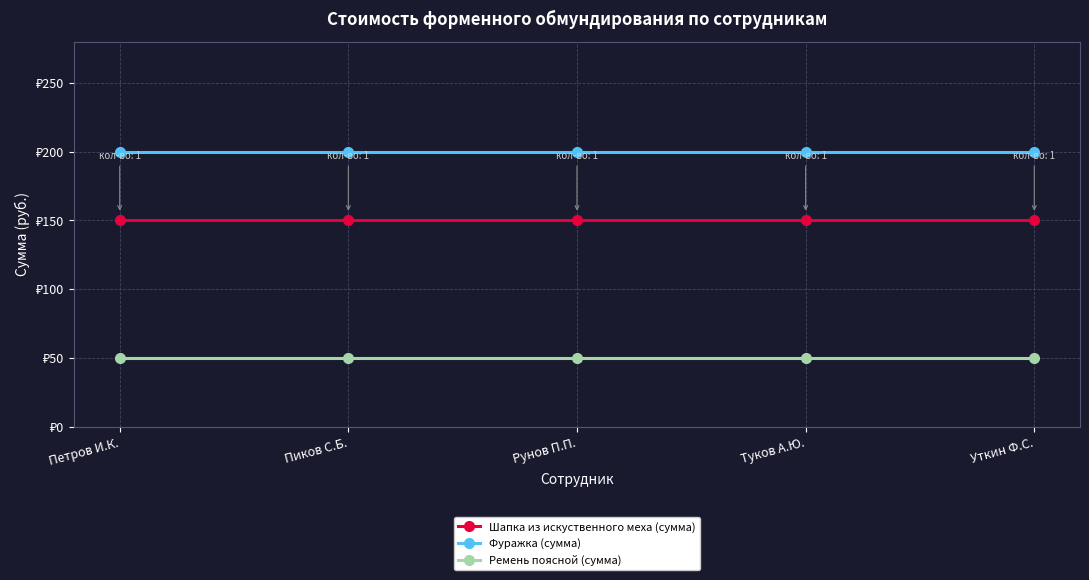

List the labels in order of Ремень поясной (сумма) value, largest first.

Петров И.К., Пиков С.Б., Рунов П.П., Туков А.Ю., Уткин Ф.С.